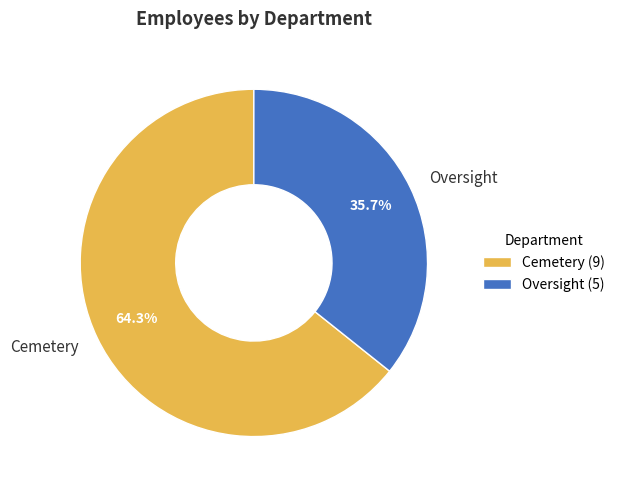

Combined, what portion of the pie is Cemetery and Oversight?

100.0%